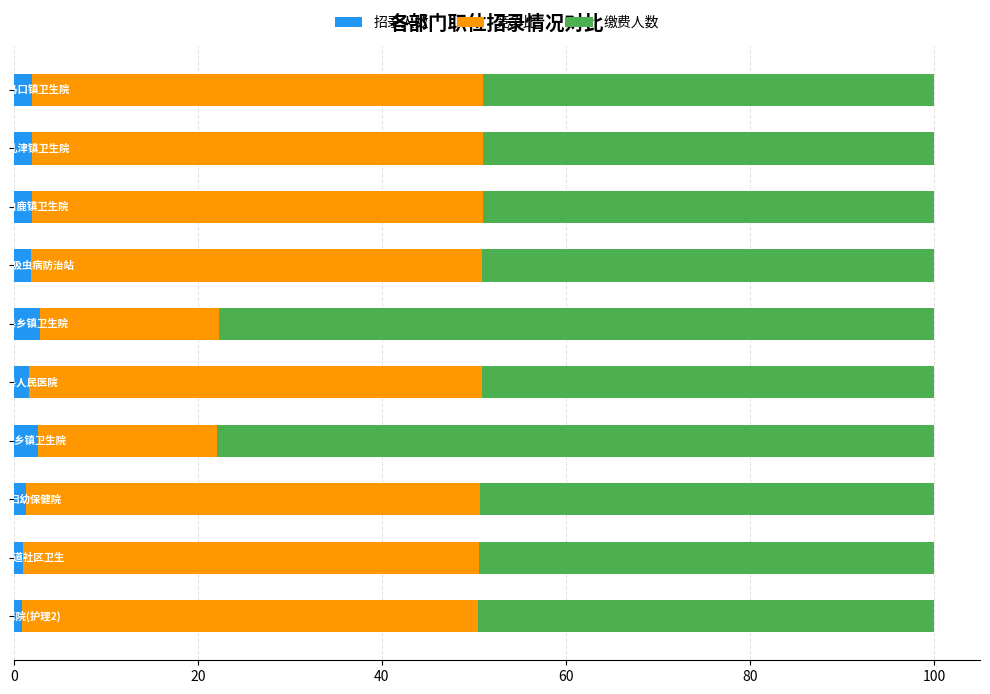

What is the sum of all 招录人数 values?

18.1